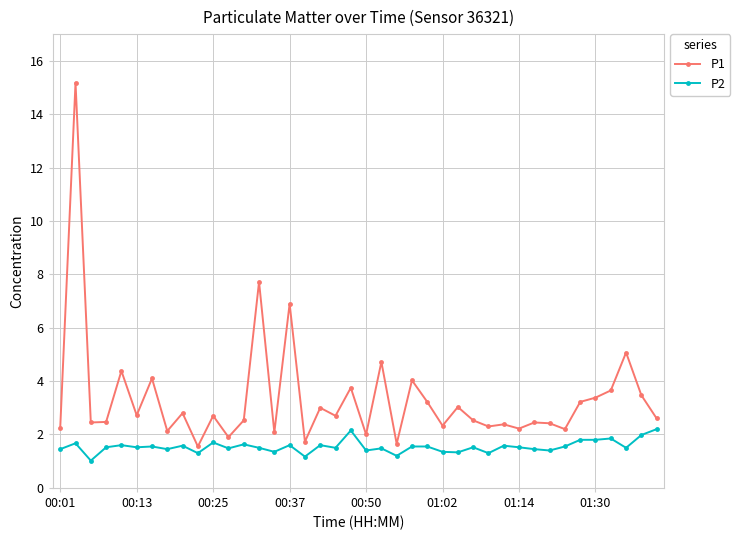

How many categories are shown in the chart?

40